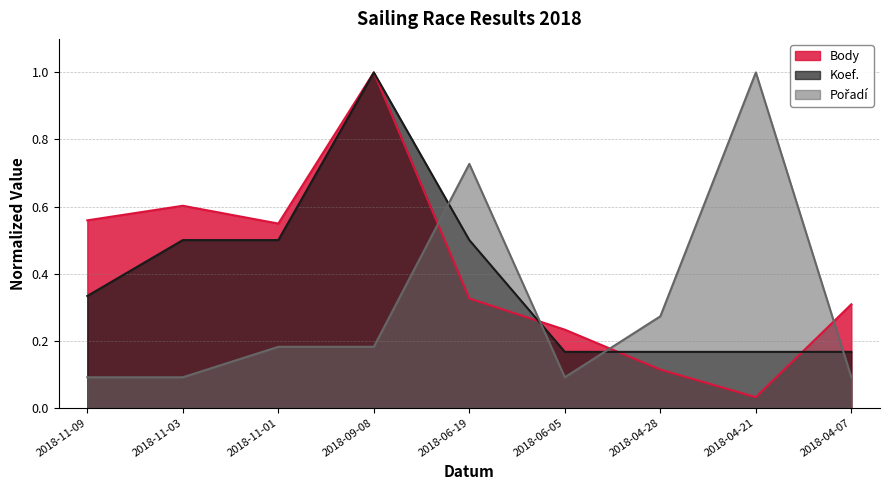

What is the sum of all Body values?

3.7